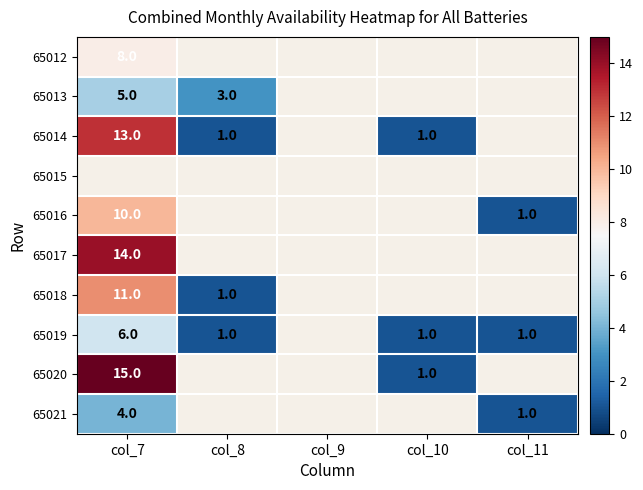

Is it true that 65016 equals 17 at col_7?

False